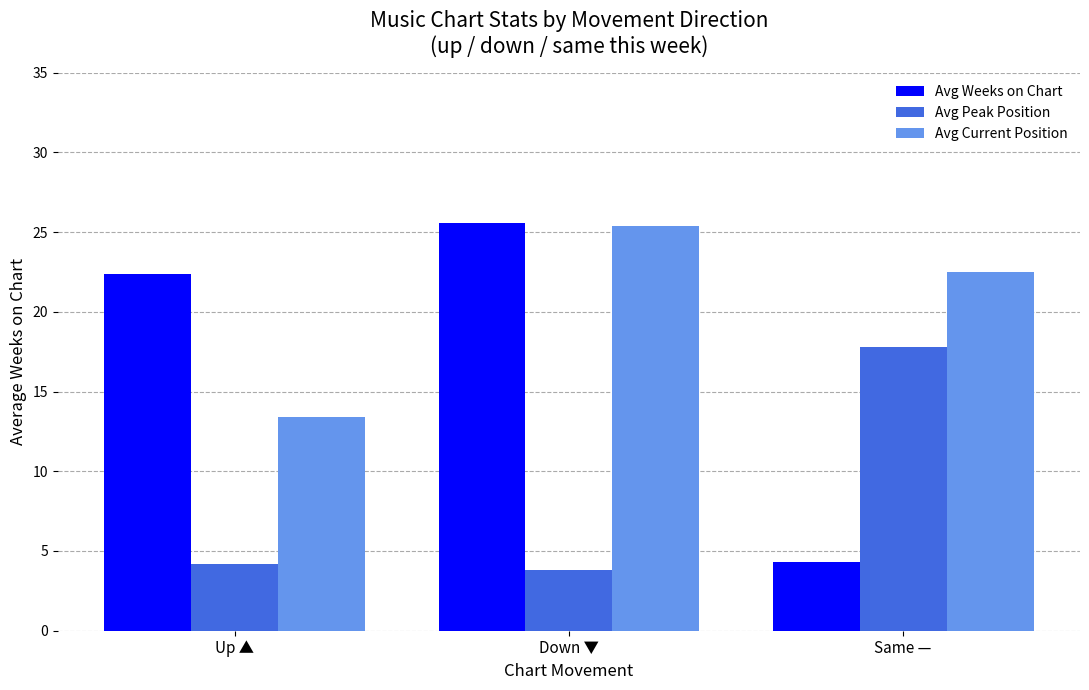

Reading right to left, what are all the values shown in this chart?

Avg Weeks on Chart: Same —=4.3	Down ▼=25.6	Up ▲=22.4
Avg Peak Position: Same —=17.8	Down ▼=3.8	Up ▲=4.2
Avg Current Position: Same —=22.5	Down ▼=25.4	Up ▲=13.4